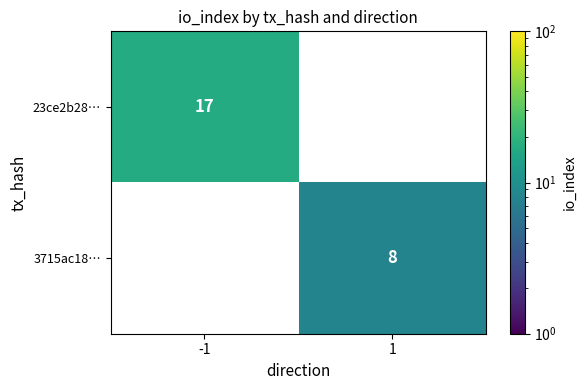

Is it true that 3715ac18… equals 2 at 1?

False